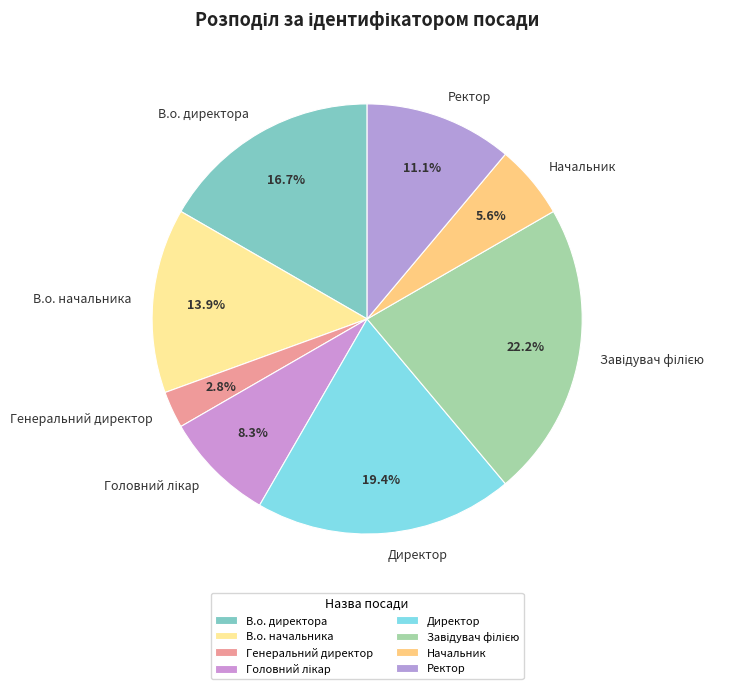

What is the ratio of the value at Ректор to the value at Начальник?

2.0